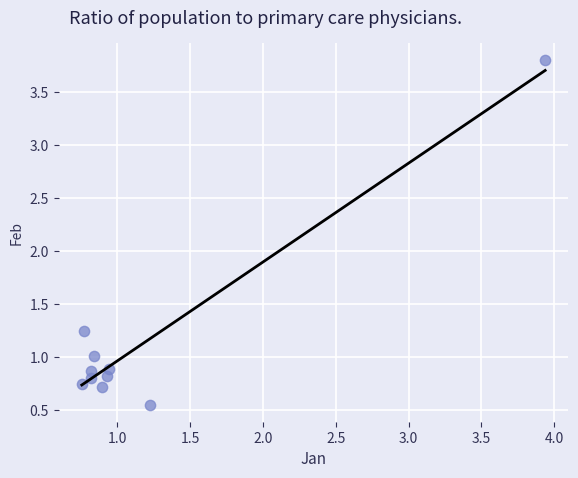

What is the average Y value?

1.1